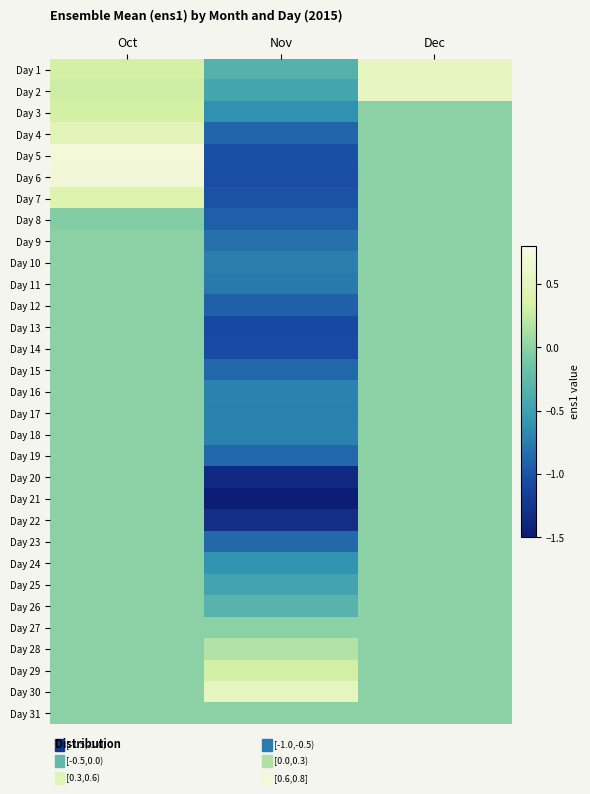

Rank the series at Oct from lowest to highest value.

Day 8, Day 9, Day 10, Day 11, Day 12, Day 13, Day 14, Day 15, Day 16, Day 17, Day 18, Day 19, Day 20, Day 21, Day 22, Day 23, Day 24, Day 25, Day 26, Day 27, Day 28, Day 29, Day 30, Day 31, Day 2, Day 1, Day 3, Day 7, Day 4, Day 6, Day 5